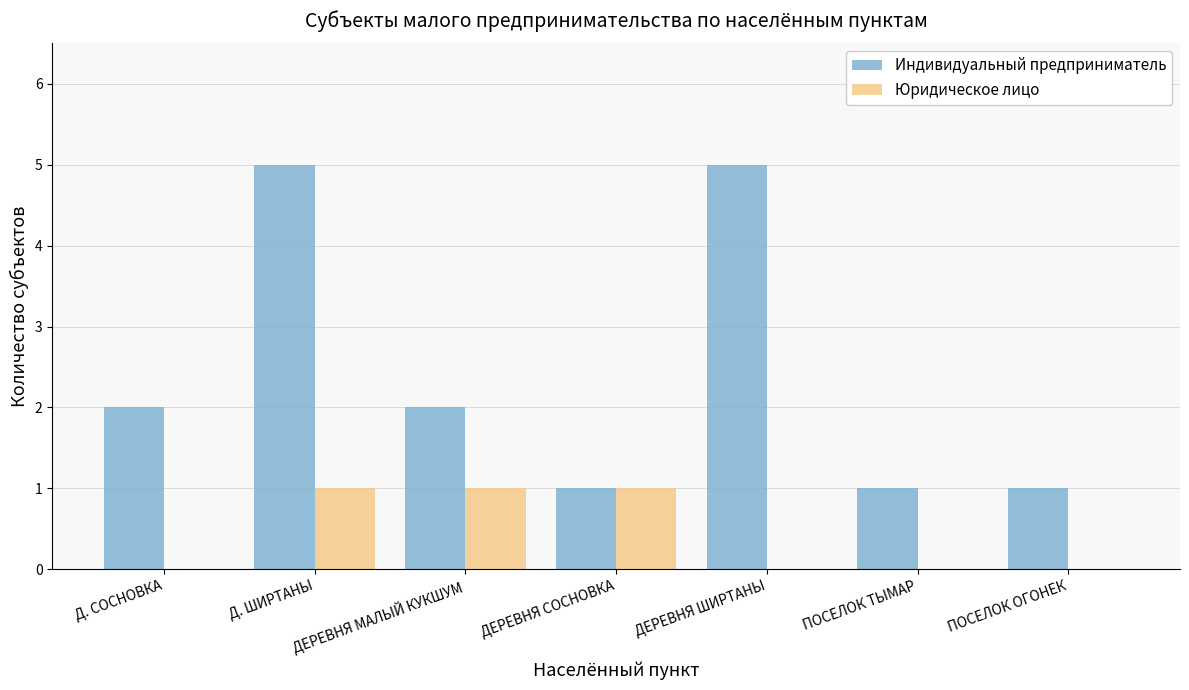

The value of Индивидуальный предприниматель at ПОСЕЛОК ОГОНЕК is 1. True or false?

True